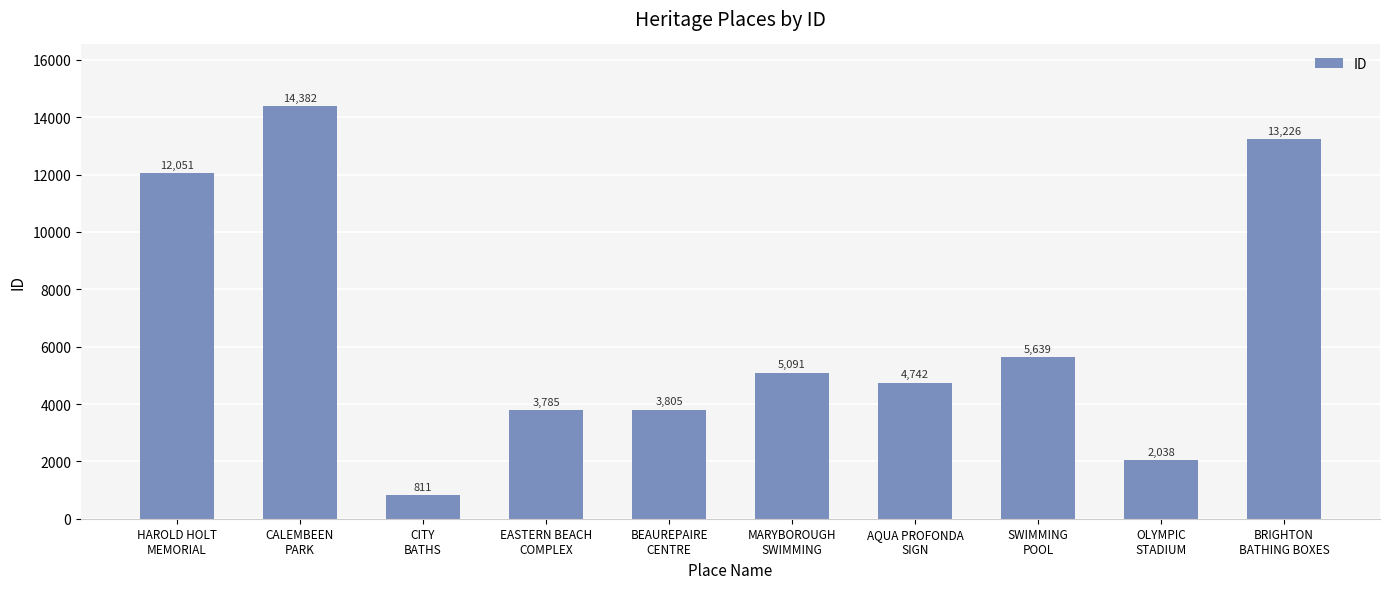

What is the label of the 2nd bar from the right?

OLYMPIC
STADIUM